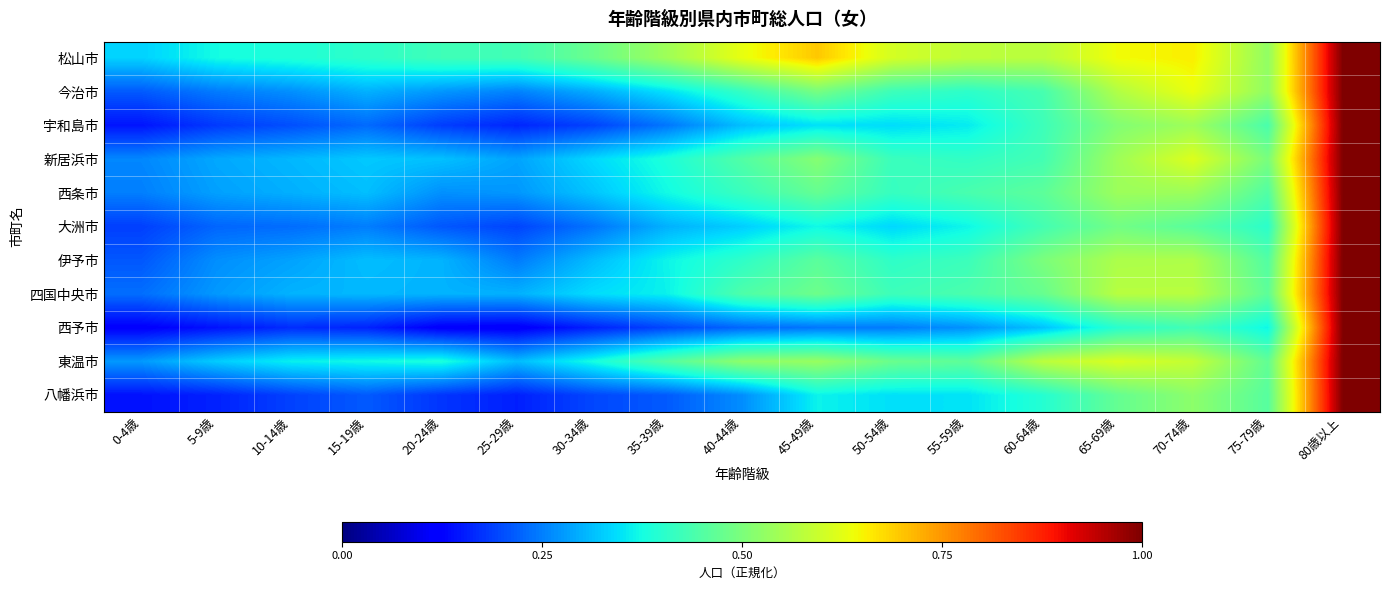

Which series has the largest total across all categories?

松山市